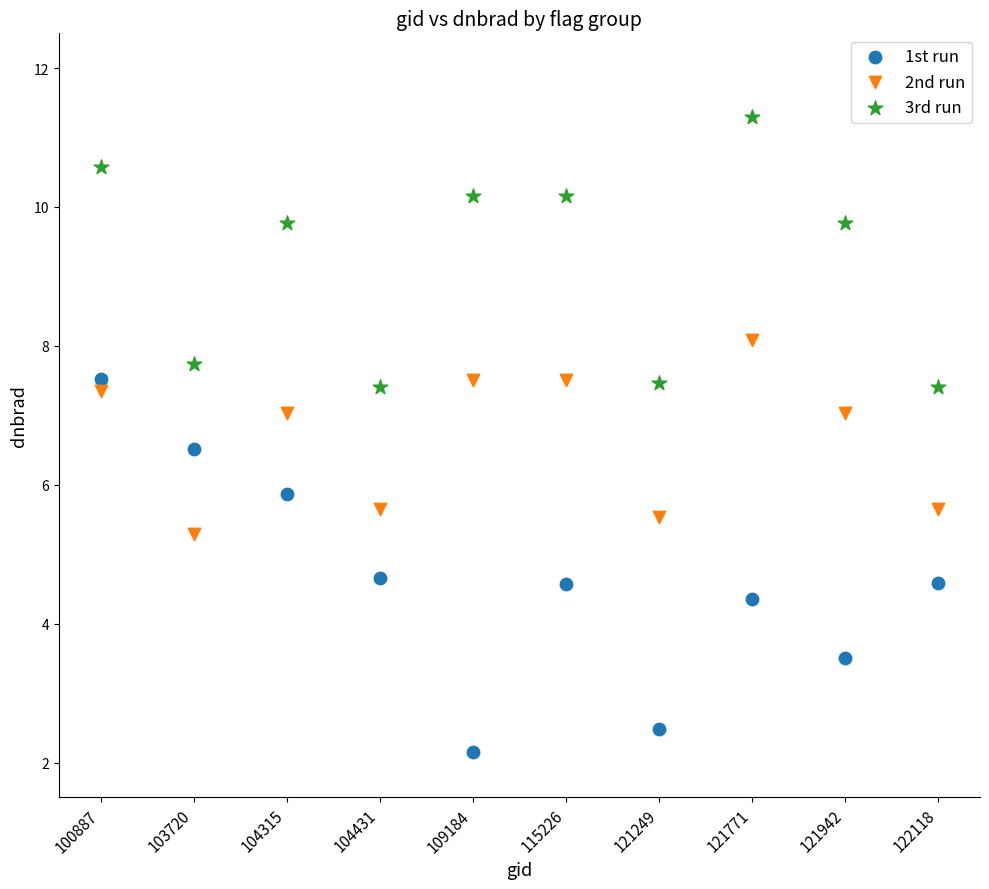

Which series has the widest spread of Y values?

1st run